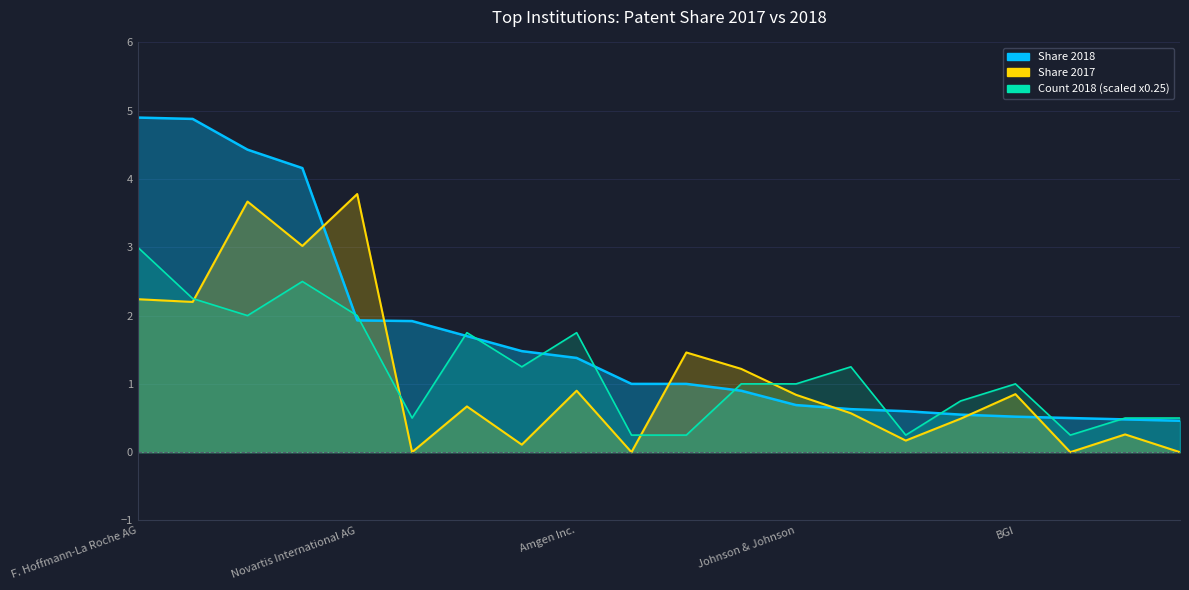

What is the sum of the Count 2018 values at Merck & Co. and Samsung Group?

3.2